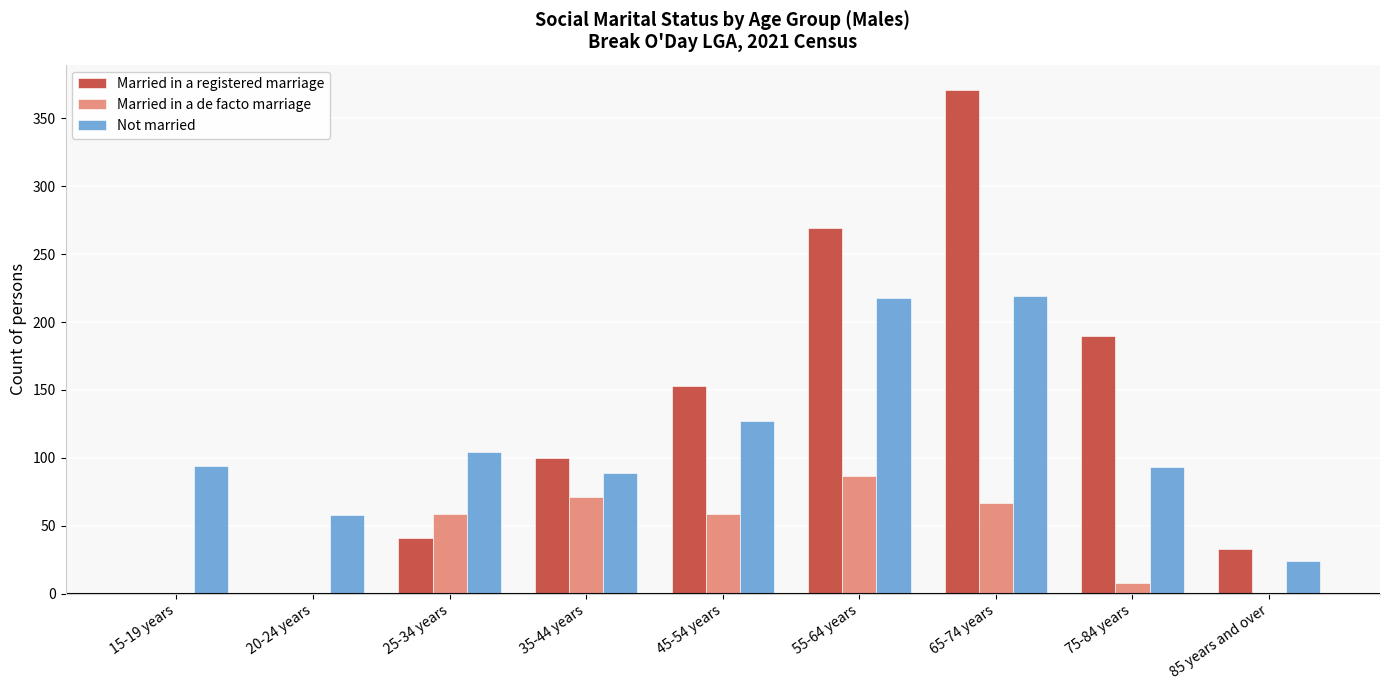

Which label corresponds to the largest value in the chart?

65-74 years